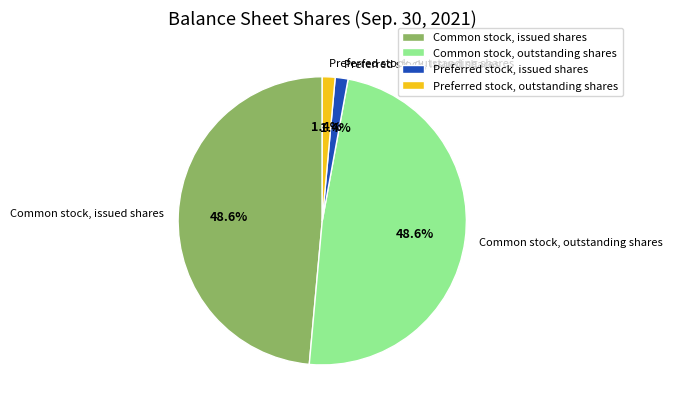

Is there any slice that represents more than half of the pie?

No